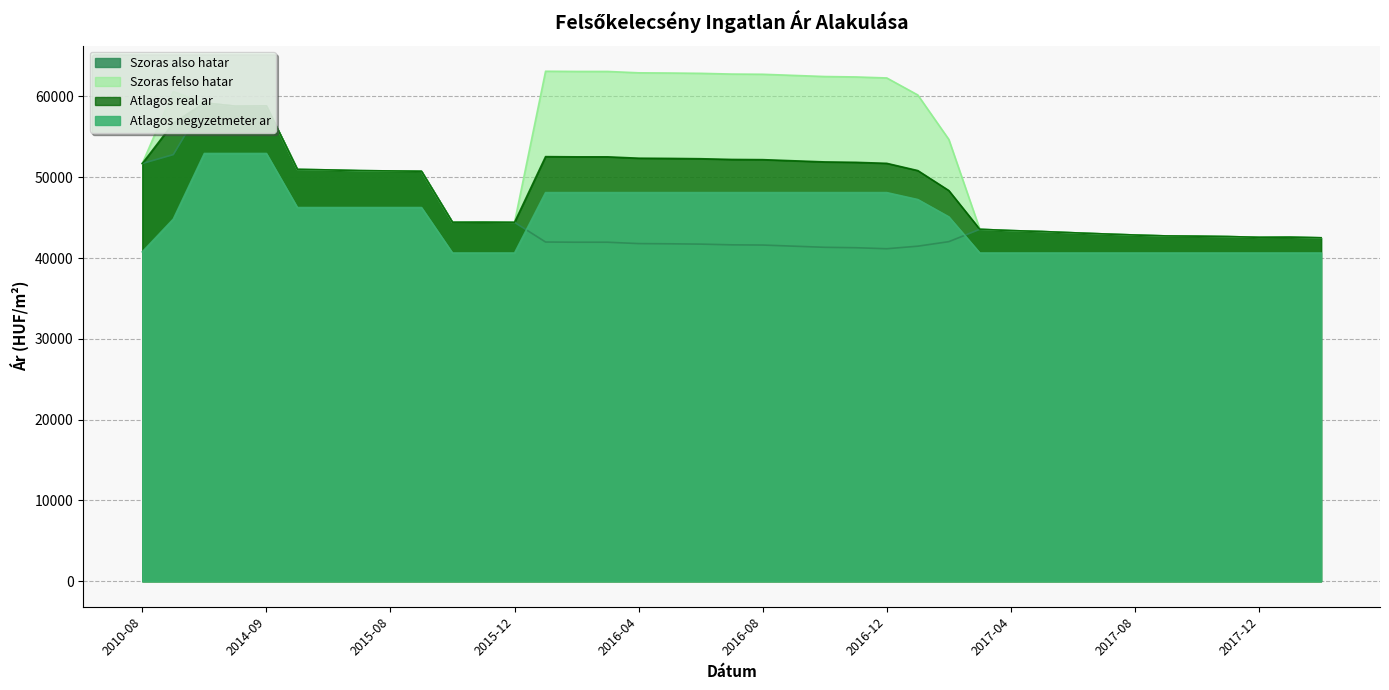

Reading left to right, list all the values displayed in this chart.

Szoras also hatar: 2010-08=51700	2010-09=52802	2014-04=59202	2014-08=58801	2014-09=58831	2015-05=50973	2015-06=50910	2015-07=50821	2015-08=50783	2015-09=50745	2015-10=44430	2015-11=44441	2015-12=44419	2016-01=41984	2016-02=41958	2016-03=41958	2016-04=41790	2016-05=41764	2016-06=41725	2016-07=41635	2016-08=41610	2016-09=41470	2016-10=41330	2016-11=41279	2016-12=41153	2017-01=41469	2017-02=42029	2017-03=43558	2017-04=43401	2017-05=43286	2017-06=43130	2017-07=42986	2017-08=42852	2017-09=42740	2017-10=42710	2017-11=42659	2017-12=42568	2018-01=42588	2018-02=42508
Szoras felso hatar: 2010-08=51700	2010-09=60600	2014-04=59202	2014-08=58801	2014-09=58831	2015-05=50973	2015-06=50910	2015-07=50821	2015-08=50783	2015-09=50745	2015-10=44430	2015-11=44441	2015-12=44419	2016-01=63120	2016-02=63094	2016-03=63094	2016-04=62926	2016-05=62900	2016-06=62861	2016-07=62771	2016-08=62746	2016-09=62606	2016-10=62466	2016-11=62415	2016-12=62289	2017-01=60181	2017-02=54679	2017-03=43558	2017-04=43401	2017-05=43286	2017-06=43130	2017-07=42986	2017-08=42852	2017-09=42740	2017-10=42710	2017-11=42659	2017-12=42568	2018-01=42588	2018-02=42508
Atlagos real ar: 2010-08=51700	2010-09=56701	2014-04=59202	2014-08=58801	2014-09=58831	2015-05=50973	2015-06=50910	2015-07=50821	2015-08=50783	2015-09=50745	2015-10=44430	2015-11=44441	2015-12=44419	2016-01=52552	2016-02=52526	2016-03=52526	2016-04=52358	2016-05=52332	2016-06=52293	2016-07=52203	2016-08=52178	2016-09=52038	2016-10=51898	2016-11=51847	2016-12=51721	2017-01=50825	2017-02=48354	2017-03=43558	2017-04=43401	2017-05=43286	2017-06=43130	2017-07=42986	2017-08=42852	2017-09=42740	2017-10=42710	2017-11=42659	2017-12=42568	2018-01=42588	2018-02=42508
Atlagos negyzetmeter ar: 2010-08=40764	2010-09=44823	2014-04=52941	2014-08=52941	2014-09=52941	2015-05=46250	2015-06=46250	2015-07=46250	2015-08=46250	2015-09=46250	2015-10=40625	2015-11=40625	2015-12=40625	2016-01=48098	2016-02=48098	2016-03=48098	2016-04=48098	2016-05=48098	2016-06=48098	2016-07=48098	2016-08=48098	2016-09=48098	2016-10=48098	2016-11=48098	2016-12=48098	2017-01=47241	2017-02=45098	2017-03=40625	2017-04=40625	2017-05=40625	2017-06=40625	2017-07=40625	2017-08=40625	2017-09=40625	2017-10=40625	2017-11=40625	2017-12=40625	2018-01=40625	2018-02=40625